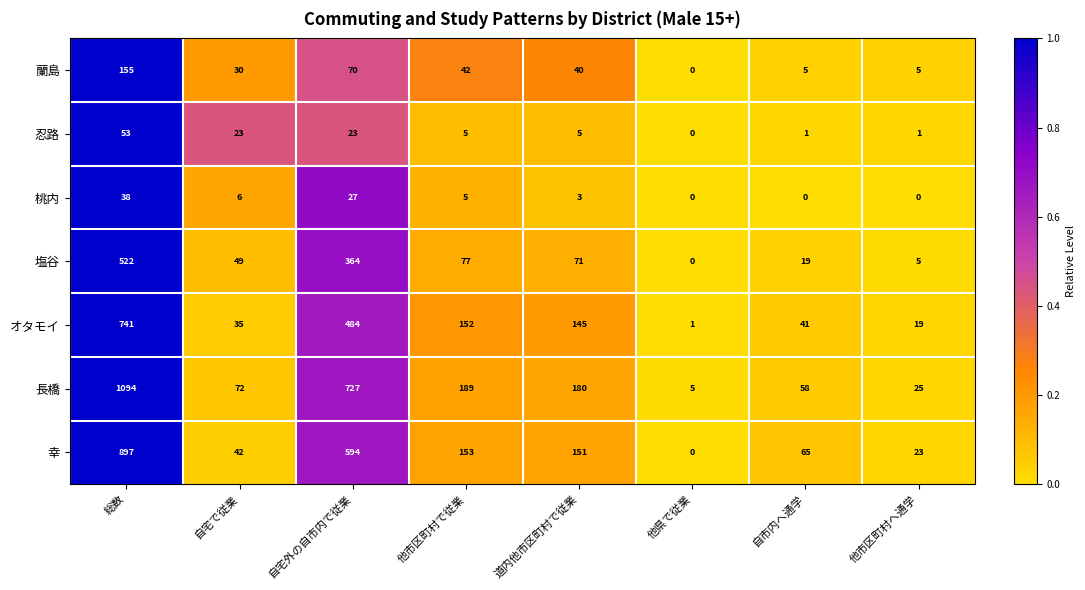

What is the highest value of the 幸 series?

897